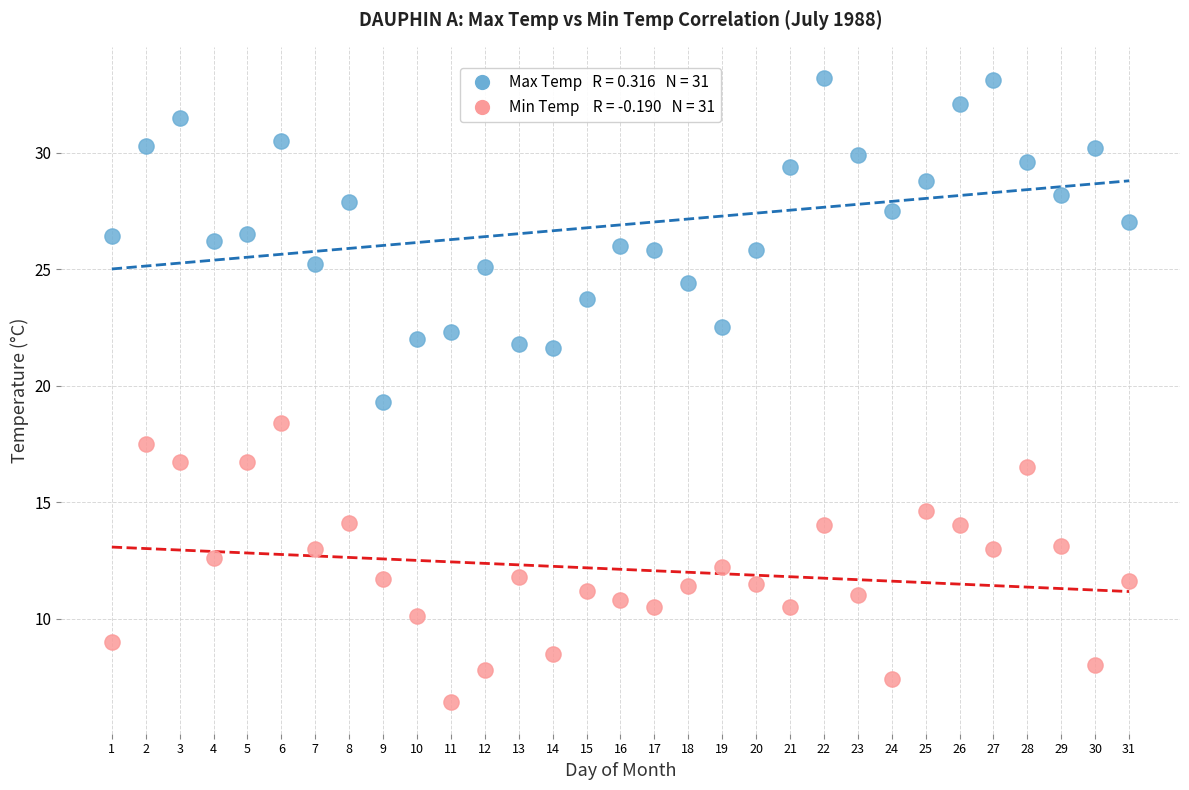

Across all series, what Y value is closest to 19?

19.3